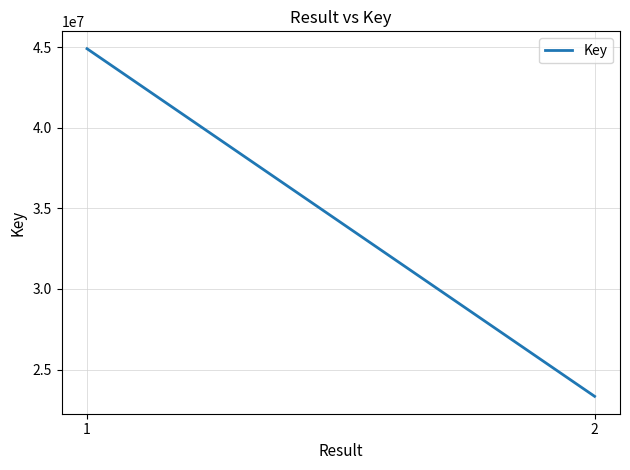

How many values are between 23336680 and 44906738?

2